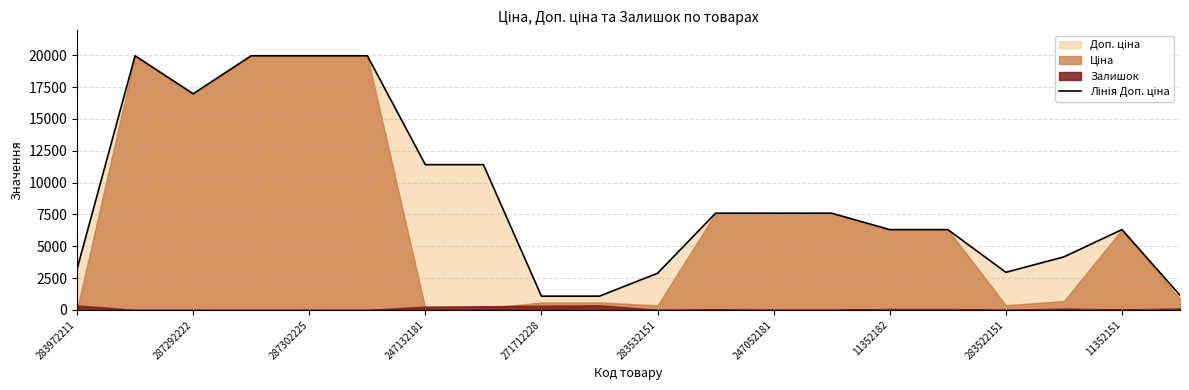

Read the value at 11.

7596.5